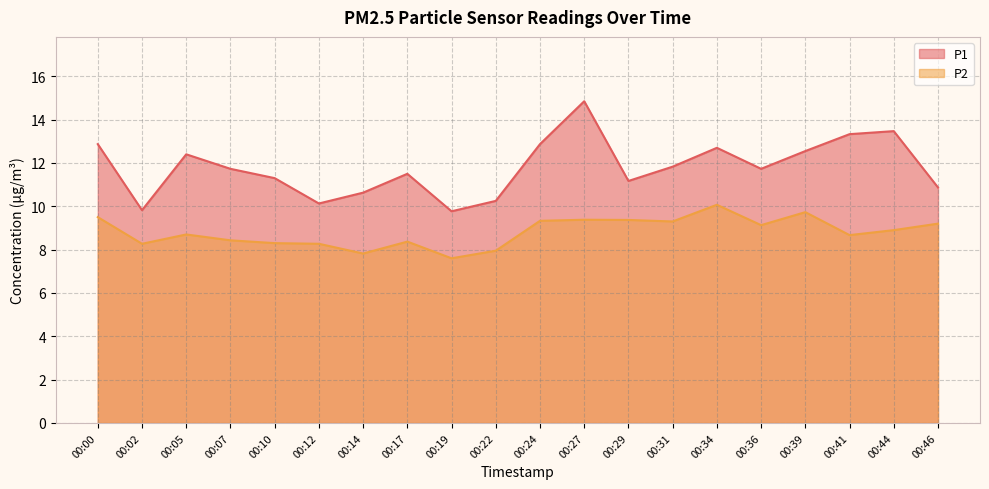

List the series in order of their peak value, highest first.

P1, P2